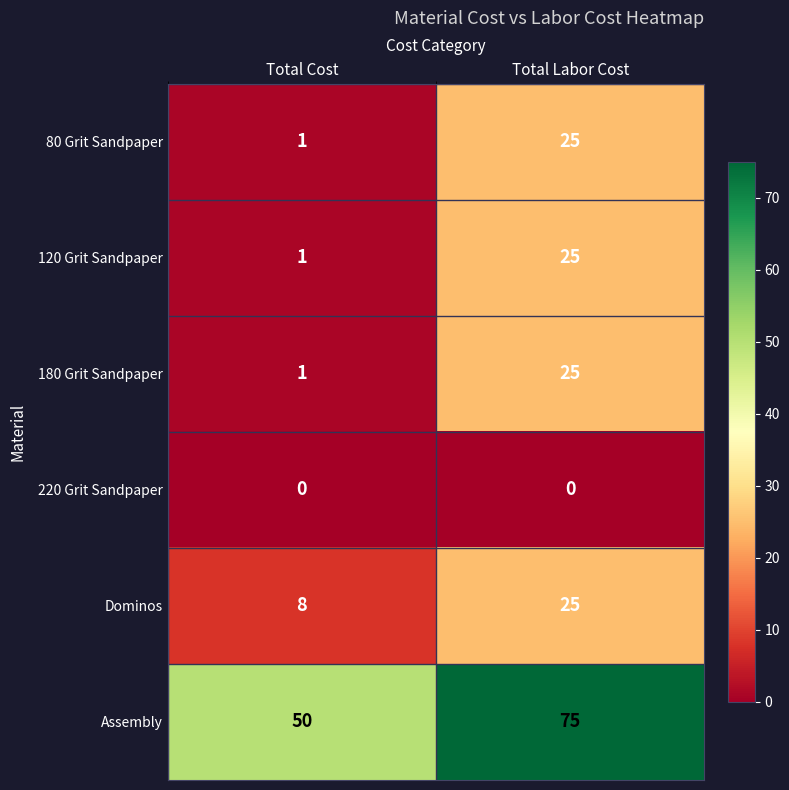

At which category is the sum across all series the highest?

Total Labor Cost